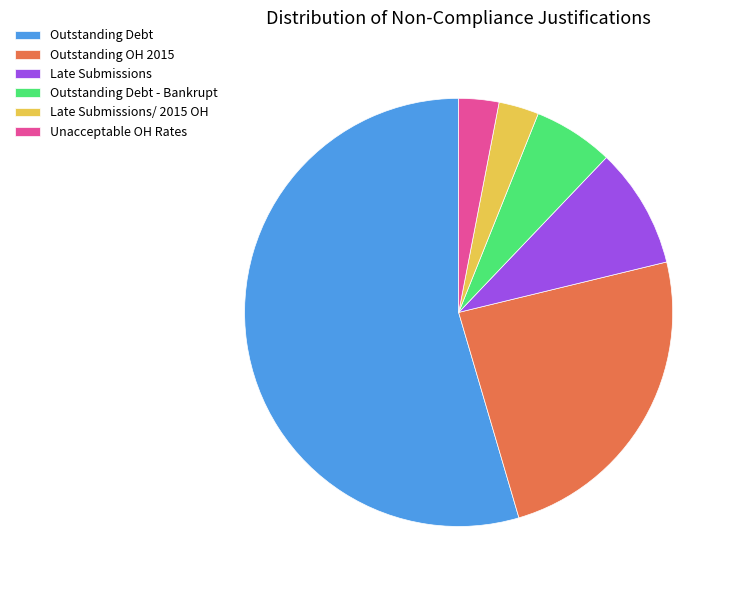

Which slice represents more than half of the pie?

Outstanding Debt